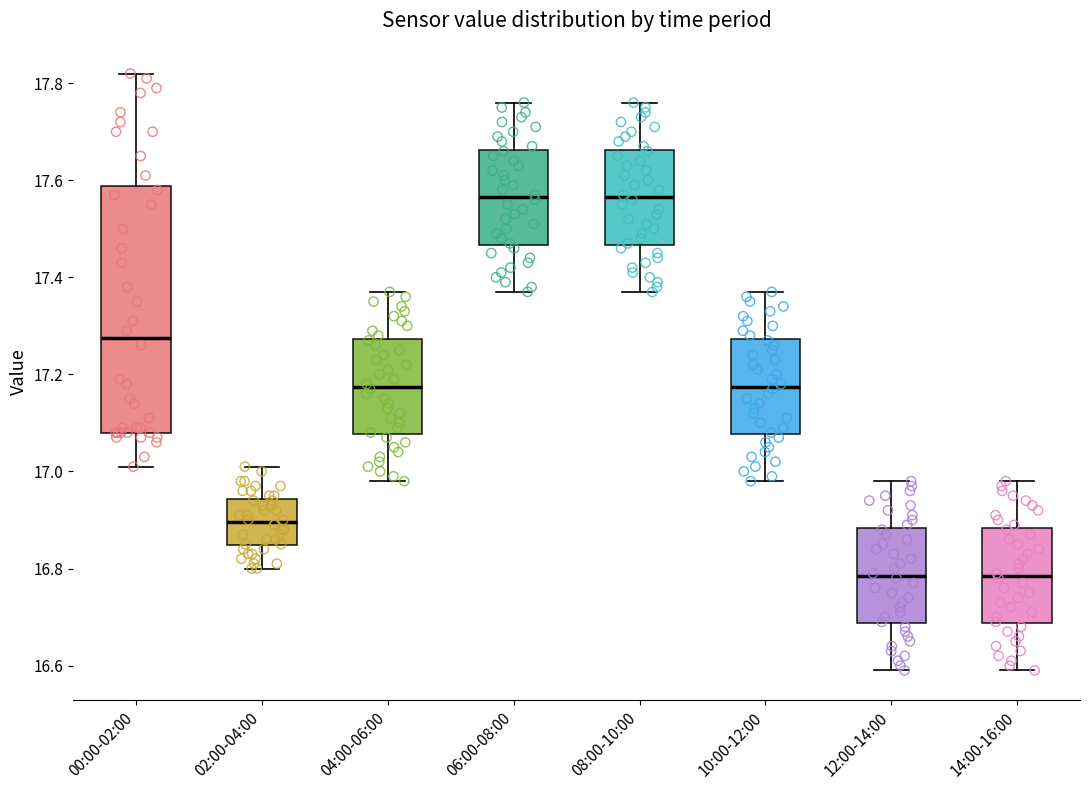

Where does the upper whisker of the box for 08:00-10:00 end on the y-axis? The values are not printed on the chart, so give them approximately, as read against the axis.

17.76